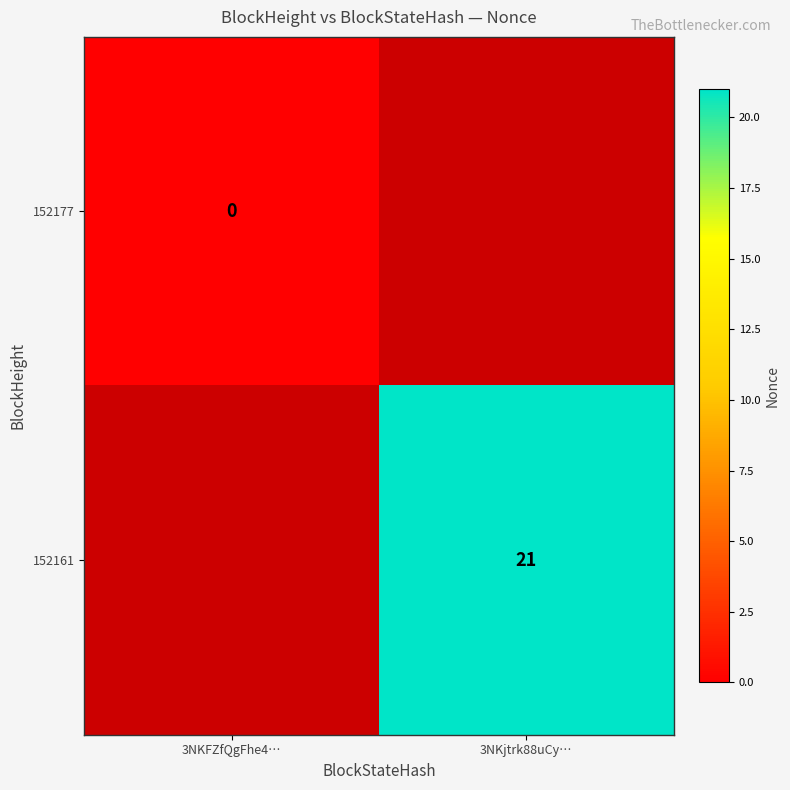

At how many categories does at least one series exceed 16?

1